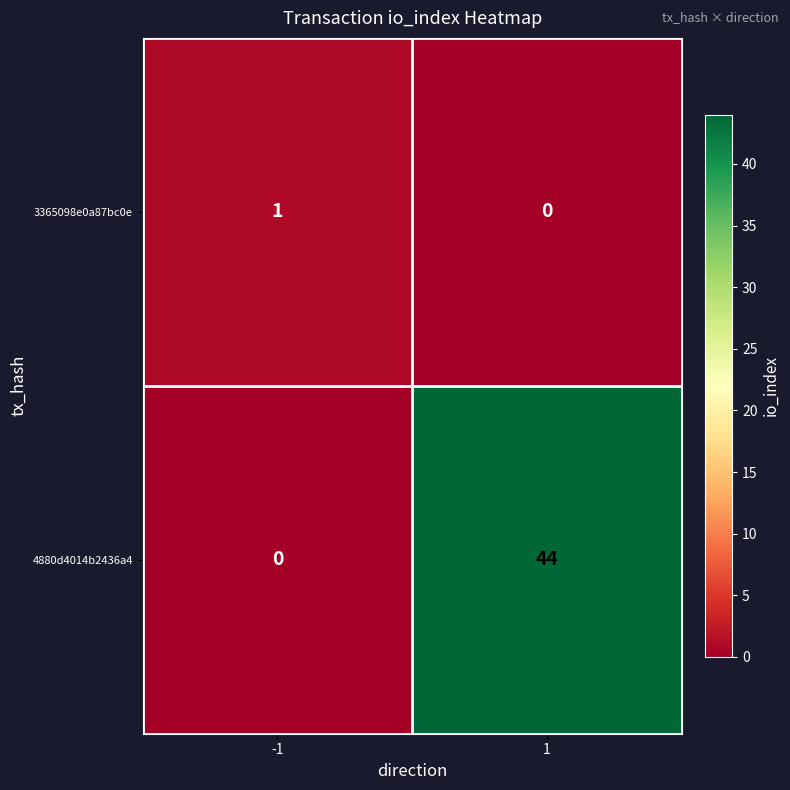

How many positive values does the 3365098e0a87bc0e series have?

1